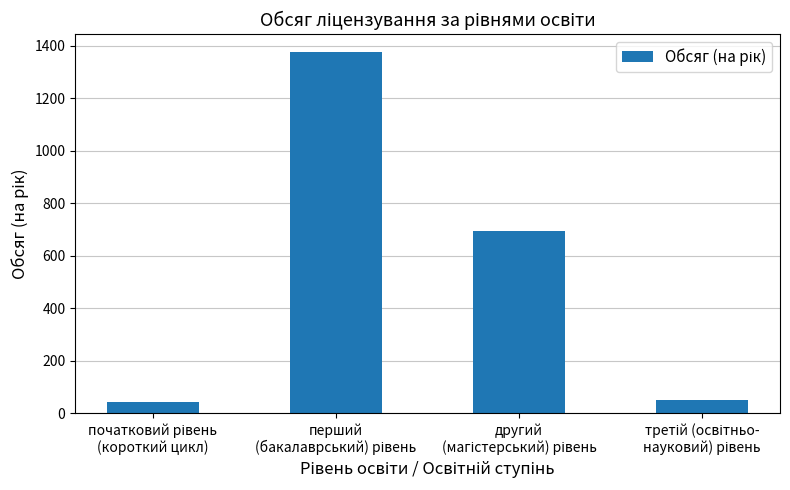

What is the maximum value shown in the chart?

1375